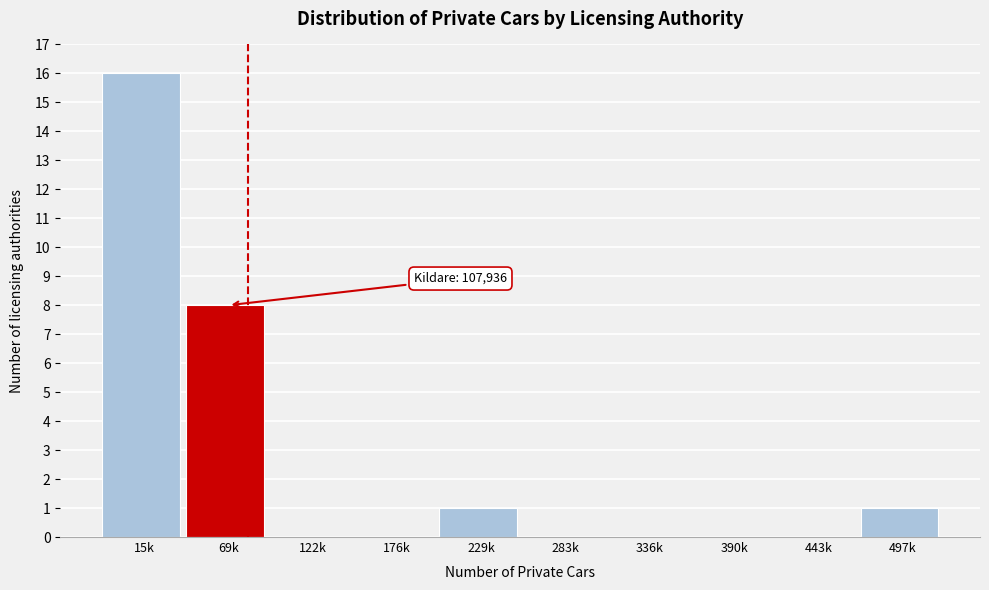

Reading left to right, extract all data points from this chart.

15k=16	69k=8	122k=0	176k=0	229k=1	283k=0	336k=0	390k=0	443k=0	497k=1